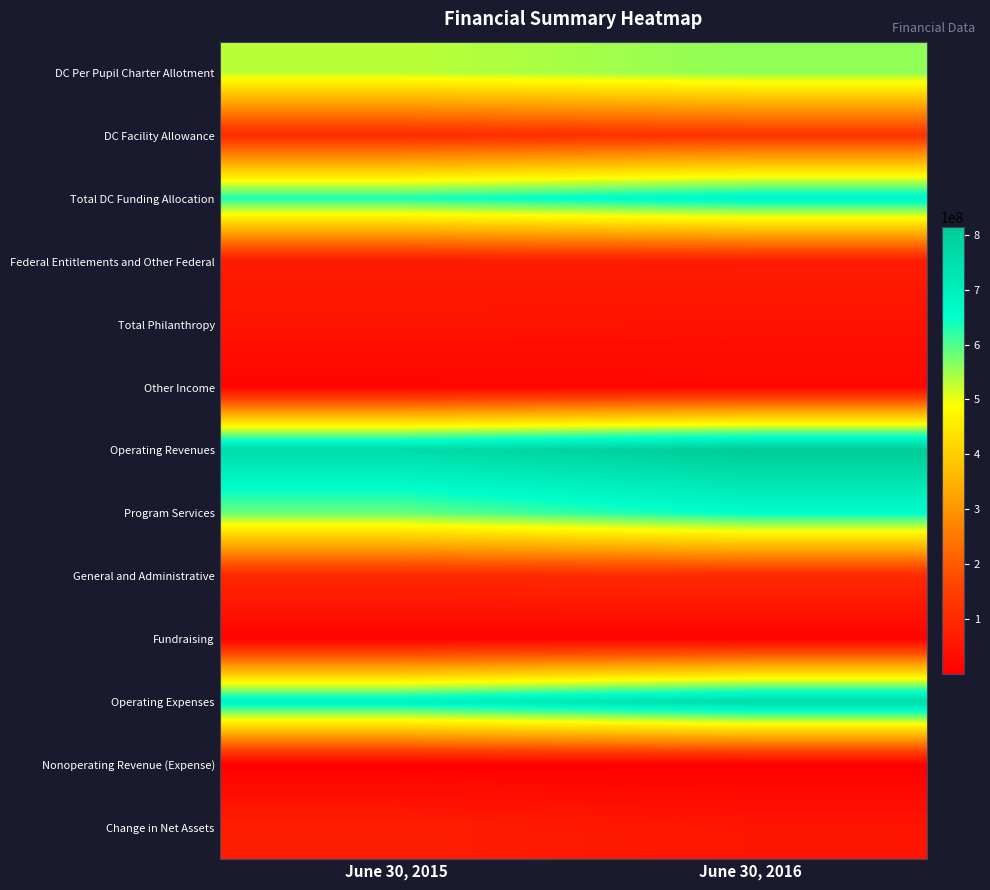

Reading left to right, transcribe all the data shown in this chart.

DC Per Pupil Charter Allotment: June 30, 2015=531306901.0	June 30, 2016=559551393.7
DC Facility Allowance: June 30, 2015=102645495.0	June 30, 2016=122788466.9
Total DC Funding Allocation: June 30, 2015=633952396.0	June 30, 2016=682339860.5
Federal Entitlements and Other Federal: June 30, 2015=65343937.0	June 30, 2016=69224147.0
Total Philanthropy: June 30, 2015=48180479.0	June 30, 2016=43522995.0
Other Income: June 30, 2015=12142424.0	June 30, 2016=18785594.0
Operating Revenues: June 30, 2015=759619236.0	June 30, 2016=813872596.5
Program Services: June 30, 2015=584519522.0	June 30, 2016=656105116.0
General and Administrative: June 30, 2015=97582508.0	June 30, 2016=100740289.9
Fundraising: June 30, 2015=6683262.0	June 30, 2016=6654881.1
Operating Expenses: June 30, 2015=688785292.0	June 30, 2016=763500287.0
Nonoperating Revenue (Expense): June 30, 2015=999358.0	June 30, 2016=580992.0
Change in Net Assets: June 30, 2015=71833302.0	June 30, 2016=50953301.5